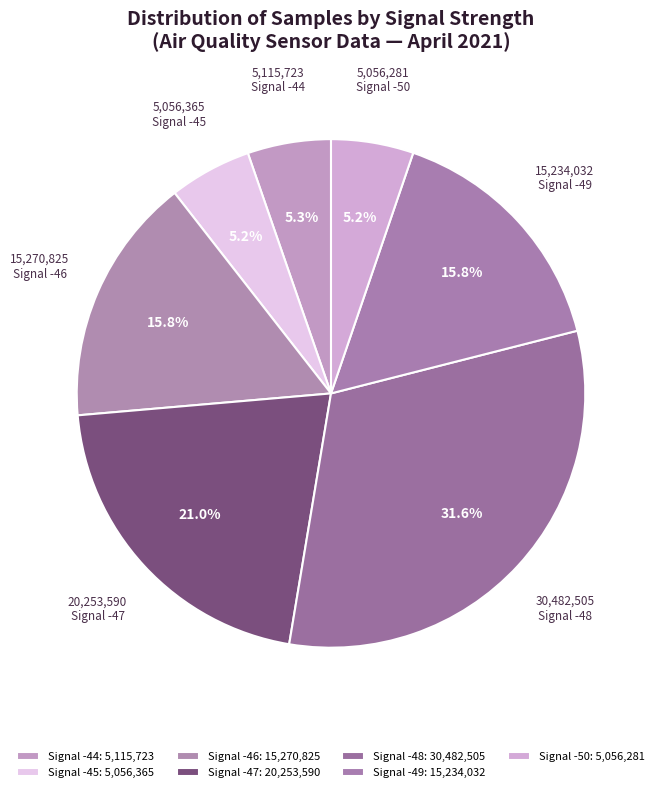

How many segments does this pie chart have?

7